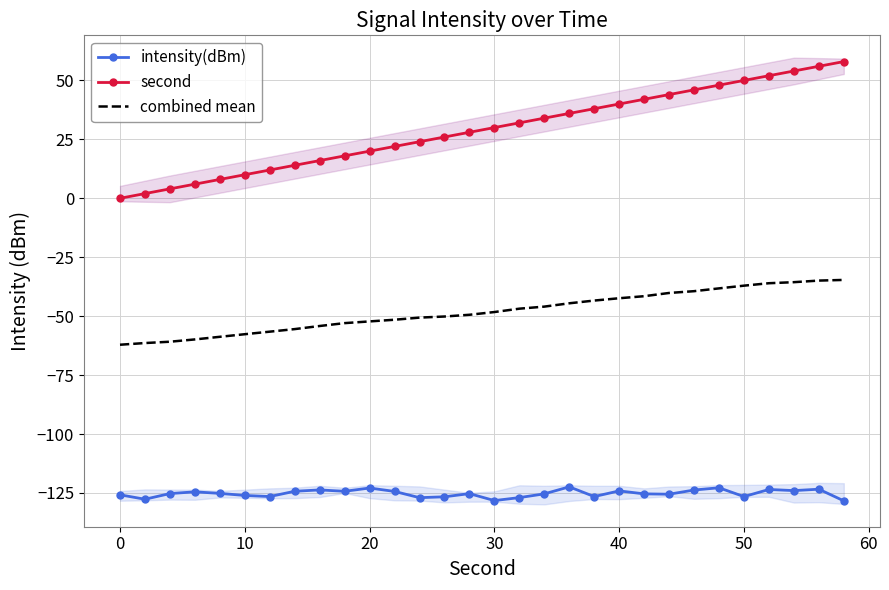

What is the highest value of the second series?

58.0